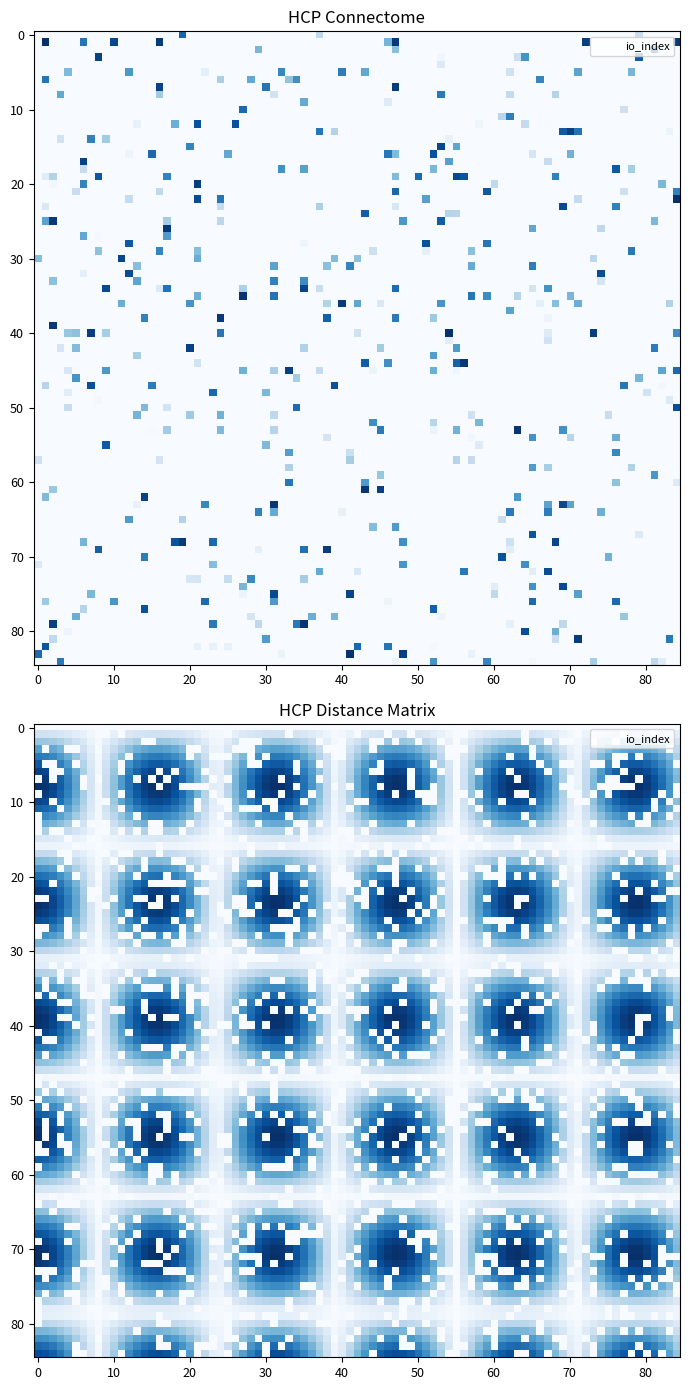

The value of 334335c23038dae942da19e0ffb5fb3e21df3e3 at direction is -1. True or false?

False